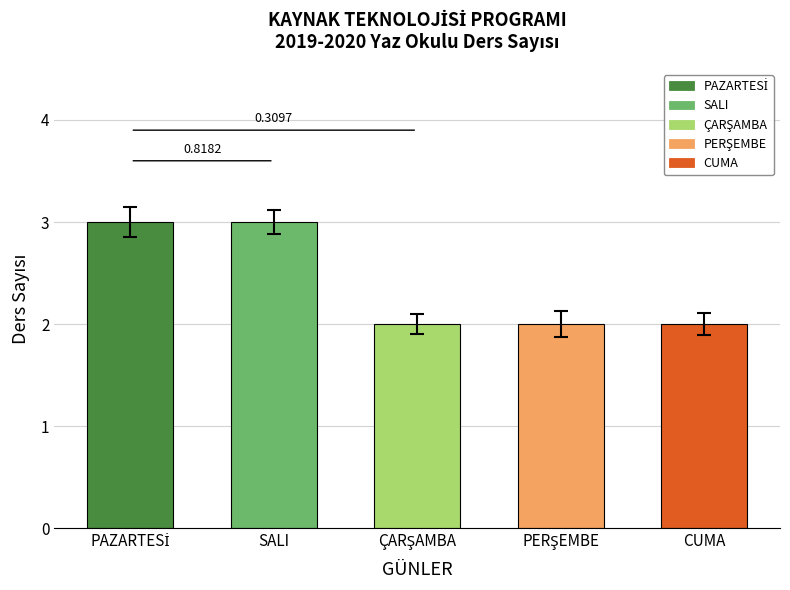

What is the sum of all values?

12